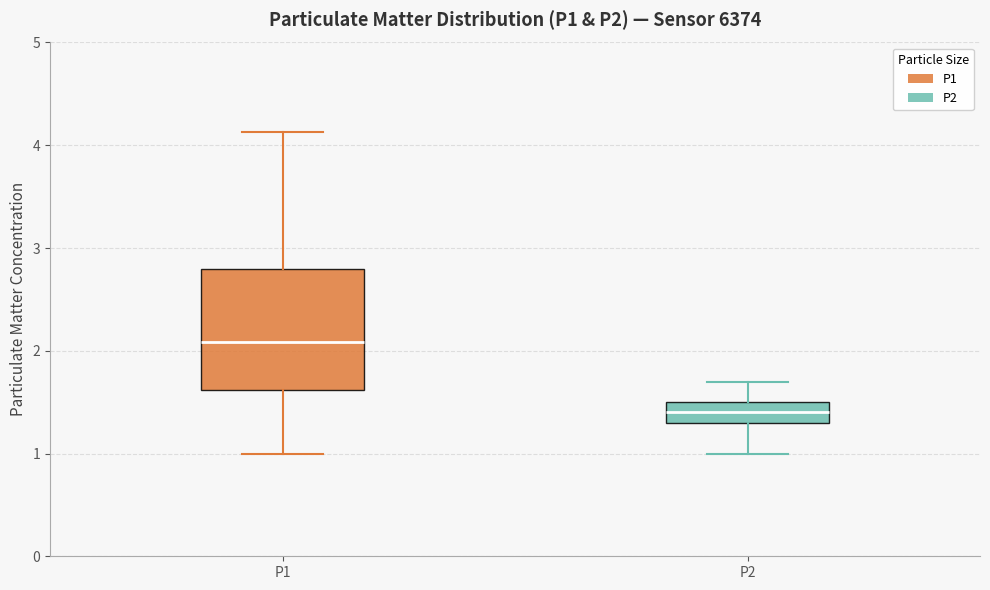

Which box's median line is the lowest?

P2